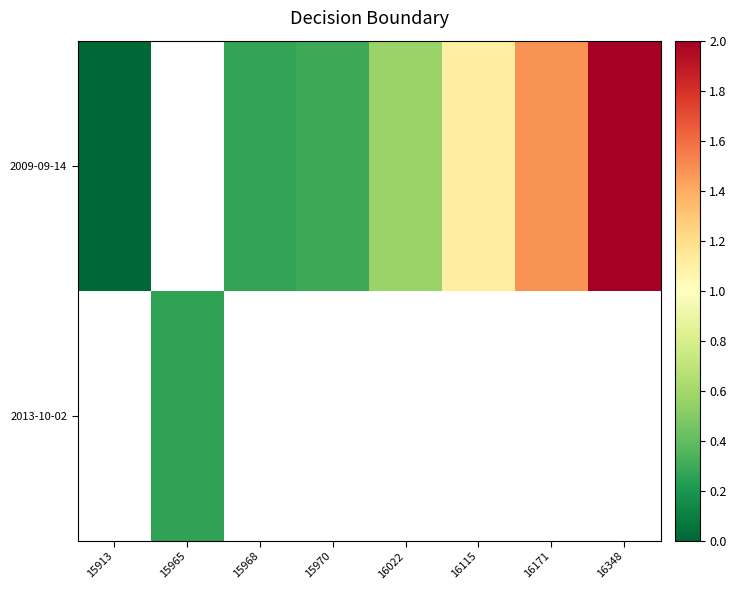

Is it true that 2009-09-14 equals 1.1 at 16115?

True